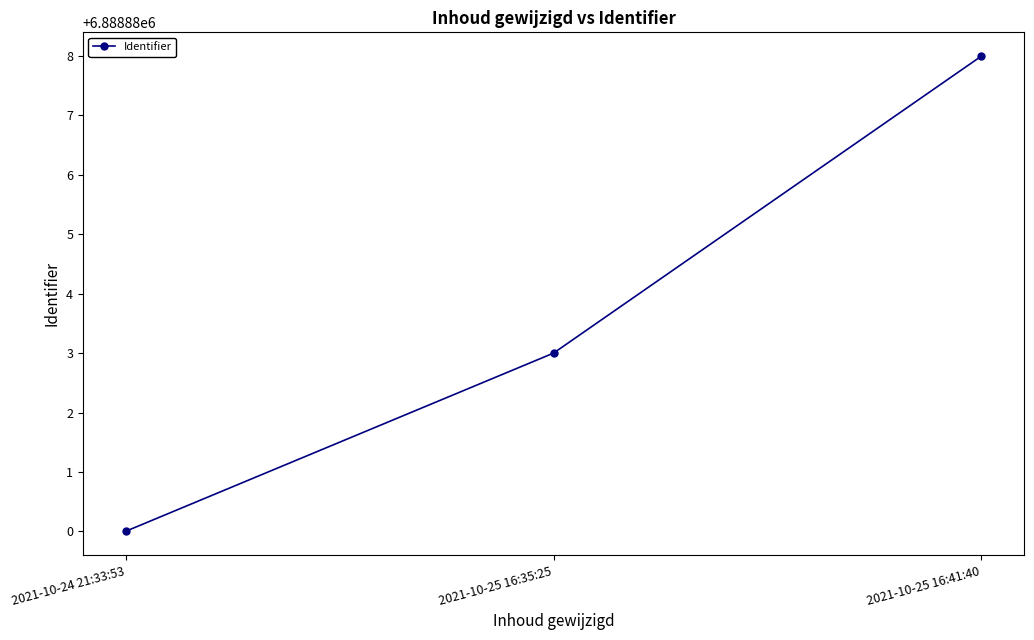

What is the label of the 1st point from the right?

2021-10-25 16:41:40